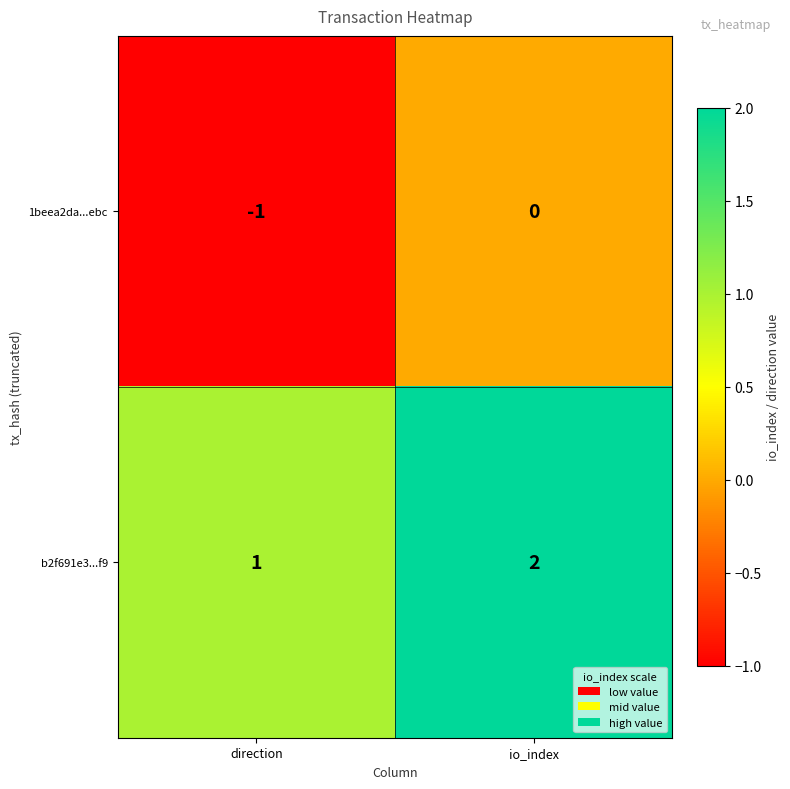

What is the sum of the b2f691e3...f9 values at direction and io_index?

3